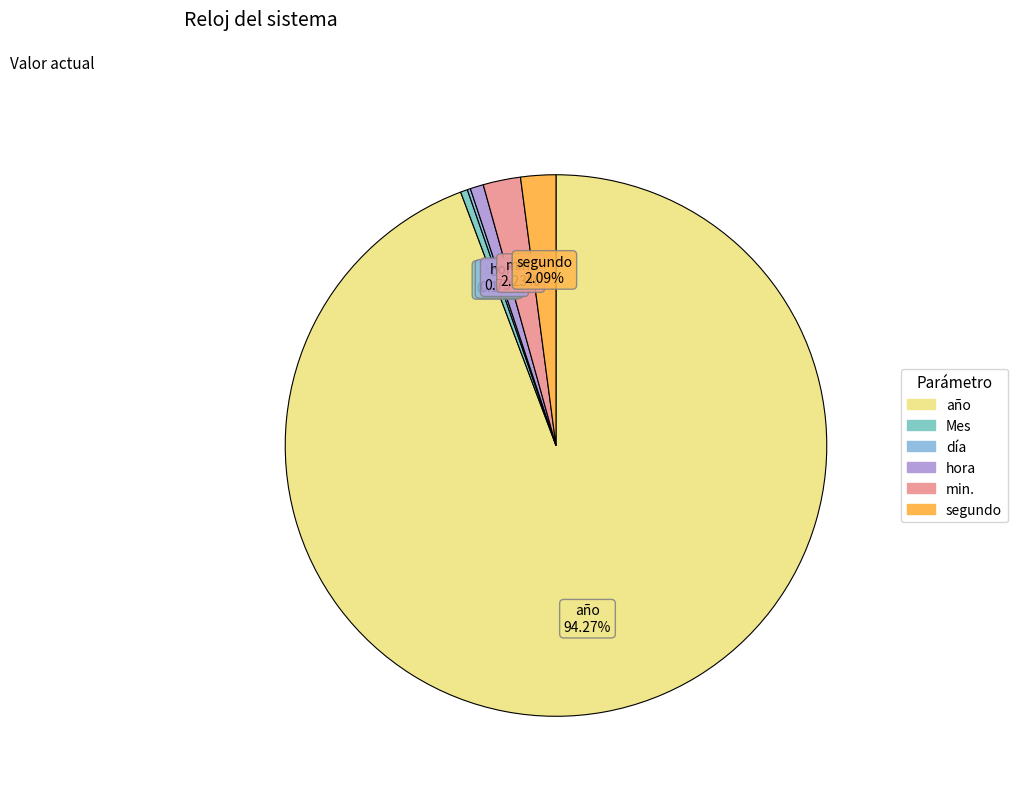

Is it true that segundo is 2% of the pie?

True